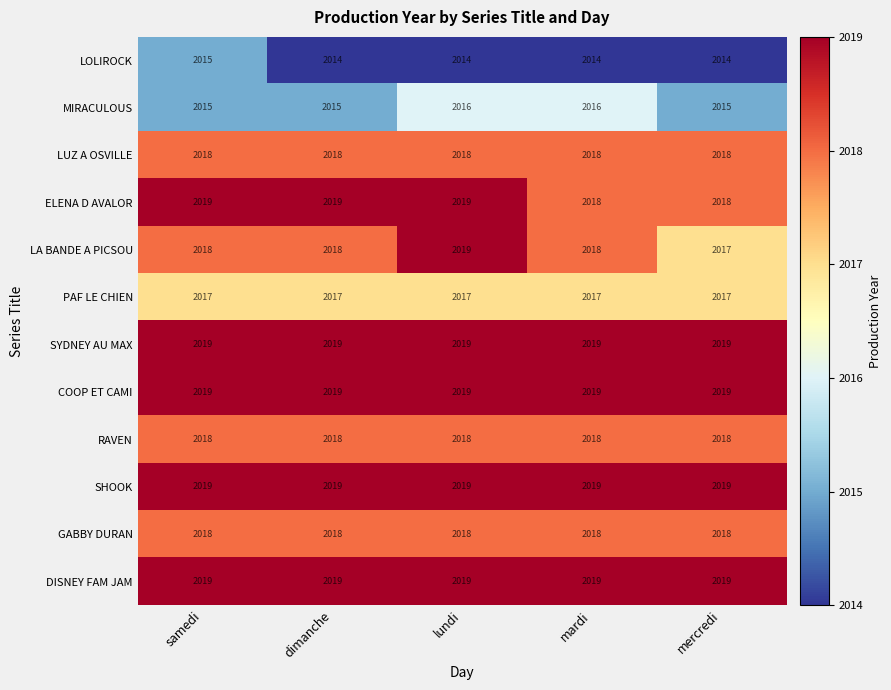

How many data points does each series have?

5